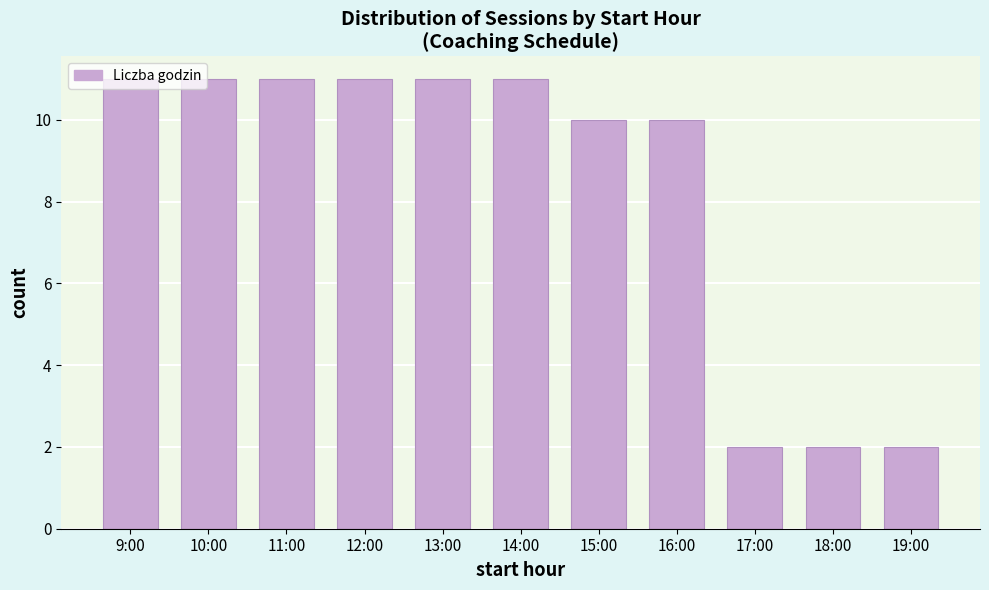

What is the ratio of the value at 11:00 to the value at 19:00?

5.5